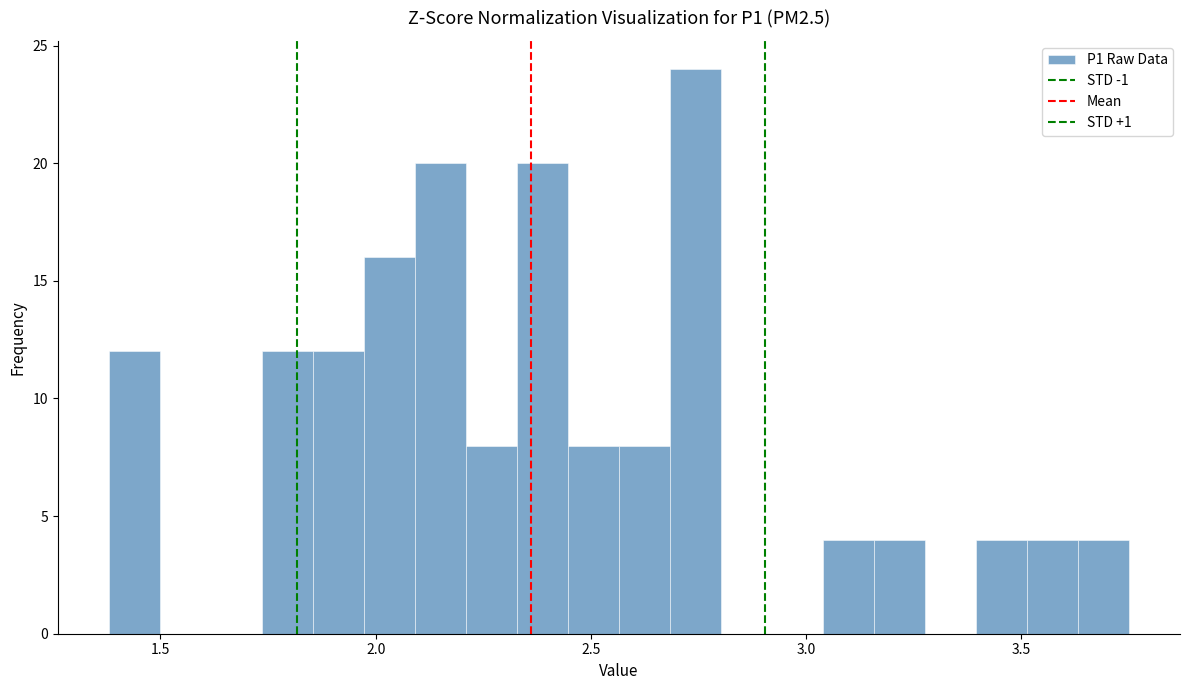

Read against the x-axis, roughly where is the centre of the tallest bar?

2.75